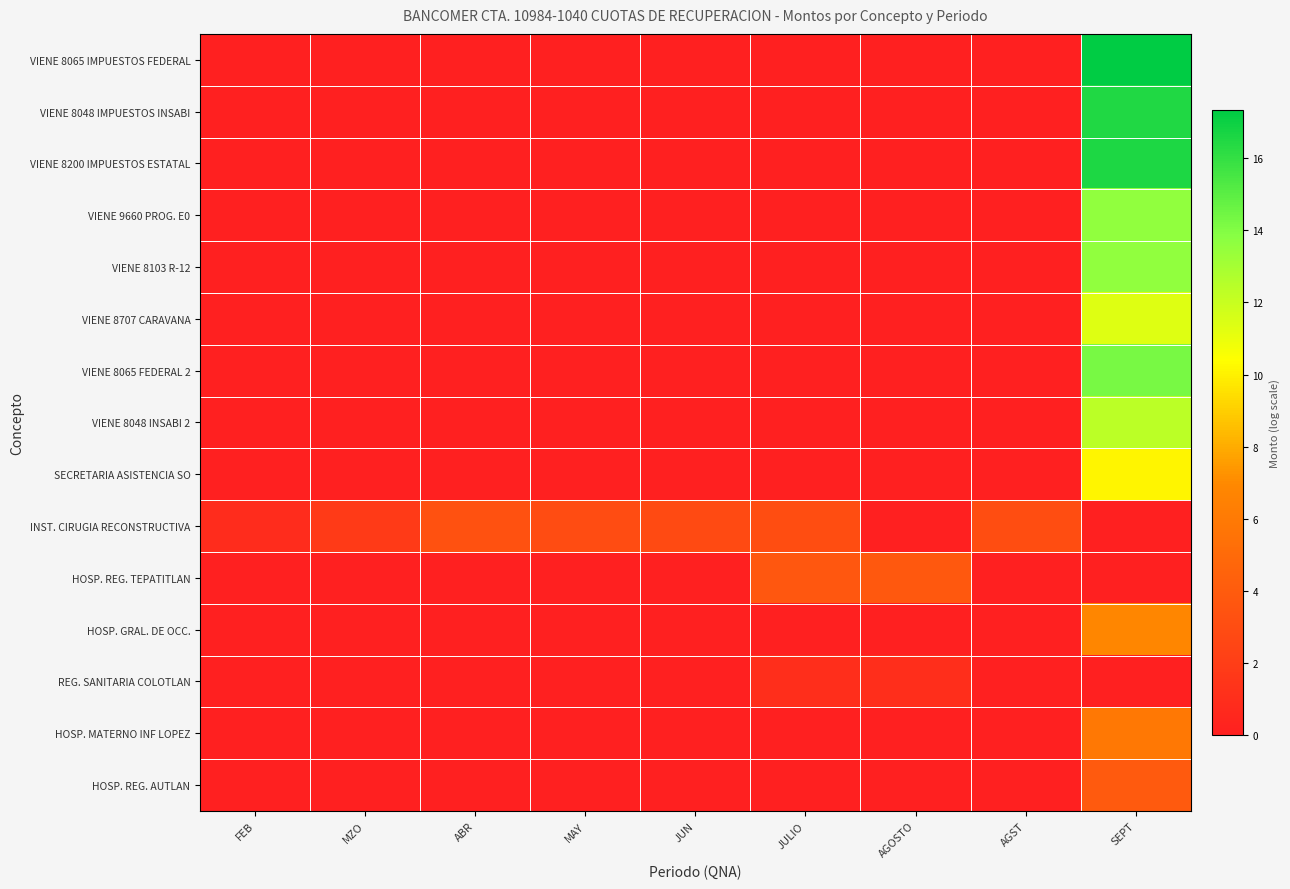

At FEB, list the series in order from largest to smallest.

INST. CIRUGIA RECONSTRUCTIVA, VIENE 8065 IMPUESTOS FEDERAL, VIENE 8048 IMPUESTOS INSABI, VIENE 8200 IMPUESTOS ESTATAL, VIENE 9660 PROG. E0, VIENE 8103 R-12, VIENE 8707 CARAVANA, VIENE 8065 FEDERAL 2, VIENE 8048 INSABI 2, SECRETARIA ASISTENCIA SO, HOSP. REG. TEPATITLAN, HOSP. GRAL. DE OCC., REG. SANITARIA COLOTLAN, HOSP. MATERNO INF LOPEZ, HOSP. REG. AUTLAN